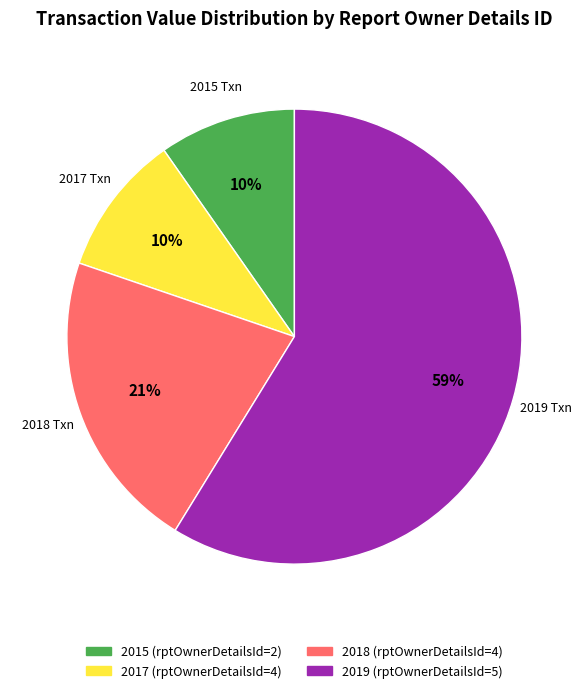

How many segments does this pie chart have?

4